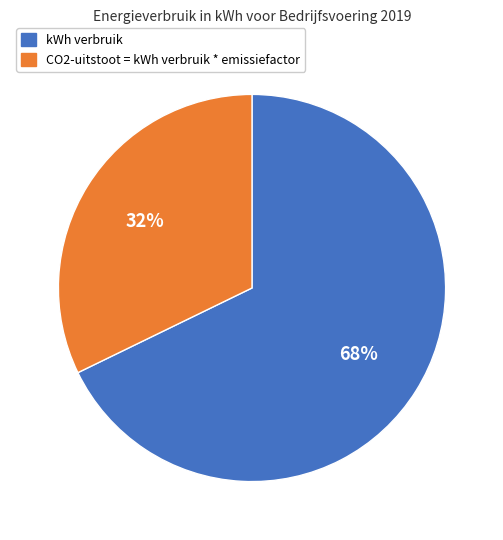

To the nearest percent, what is the average slice percentage?

50%